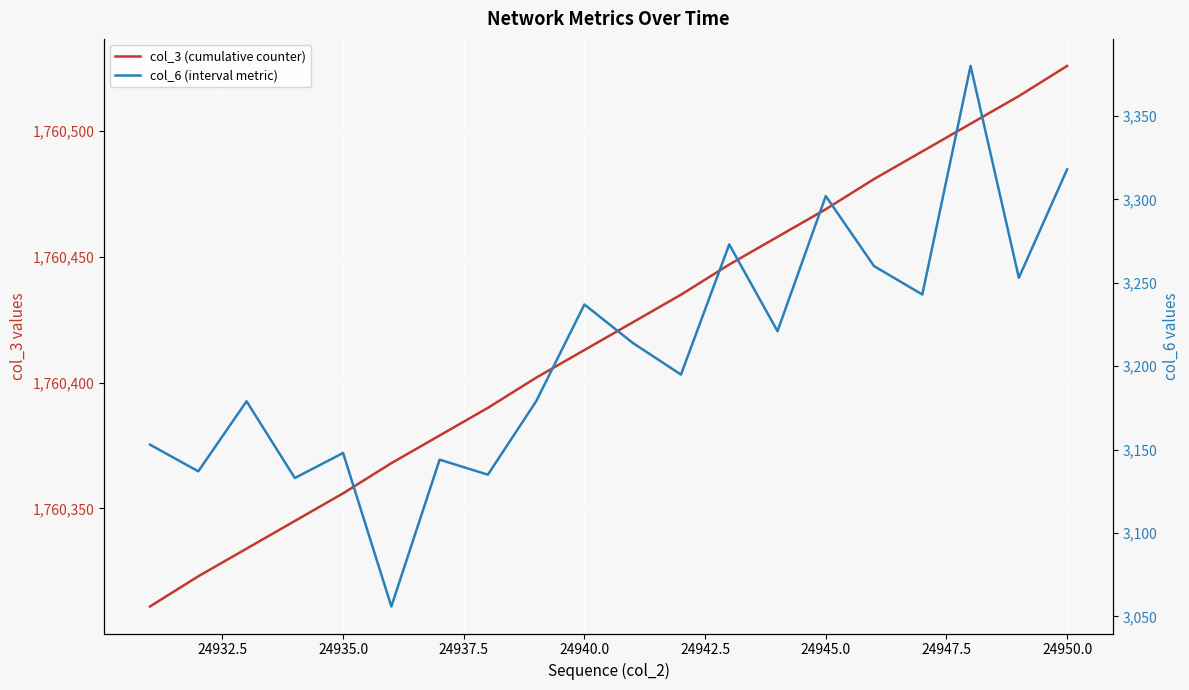

The col_6 (interval metric) series shows 4799 at 12. True or false?

False